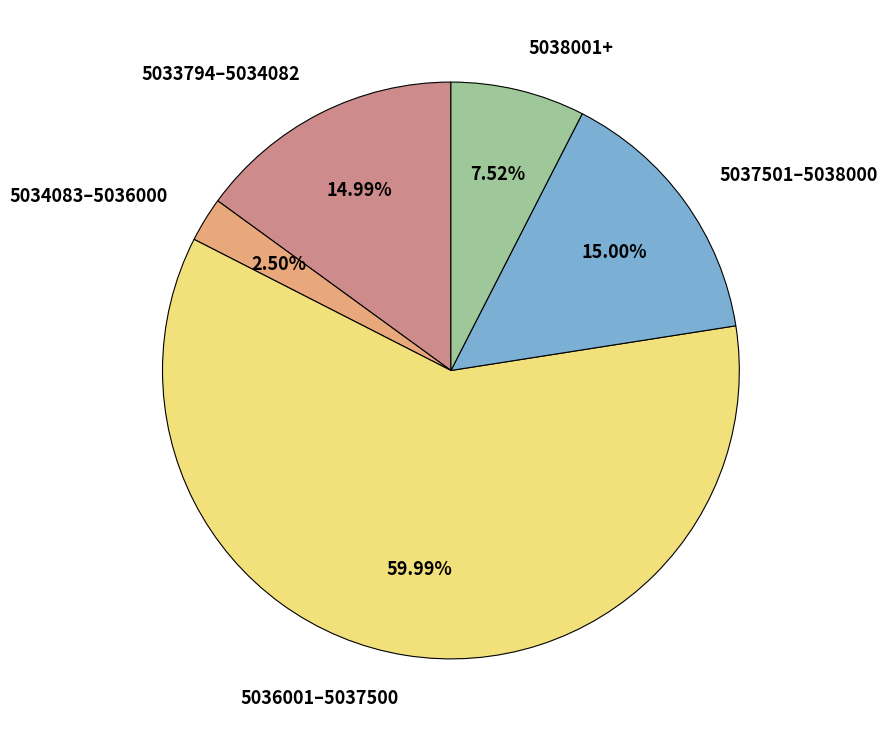

How many segments does this pie chart have?

5